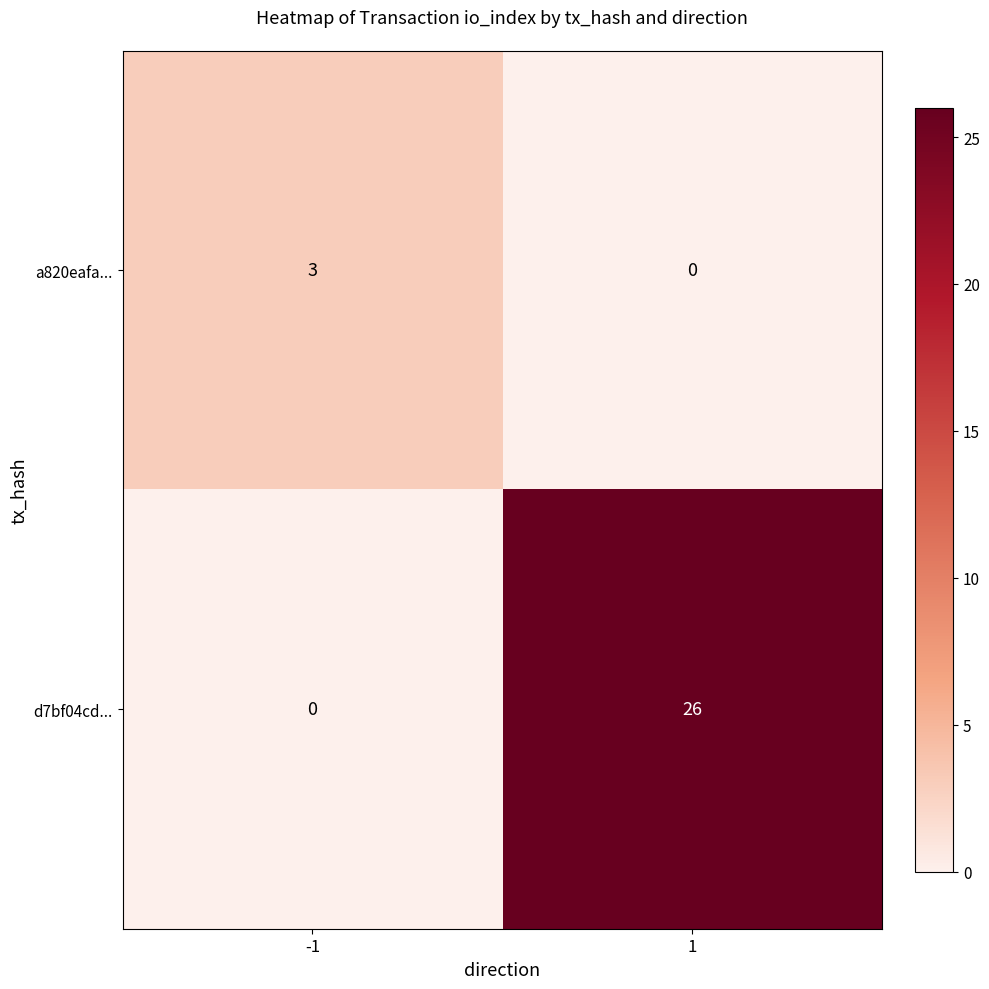

Reading left to right, transcribe all the data shown in this chart.

a820eafa...: 3	0
d7bf04cd...: 0	26